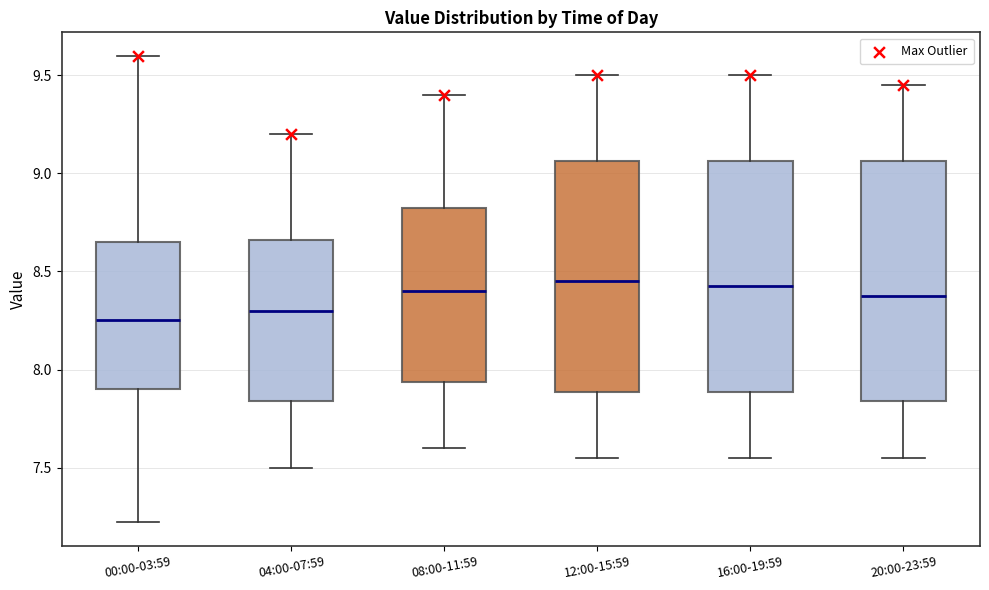

Where is the upper edge of the box for 12:00-15:59 on the y-axis? The values are not printed on the chart, so give them approximately, as read against the axis.

9.05